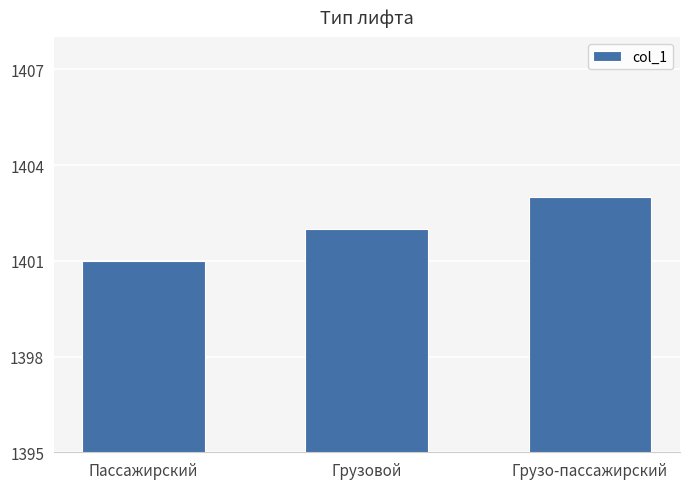

Between Пассажирский and Грузо-пассажирский, which is larger?

Грузо-пассажирский